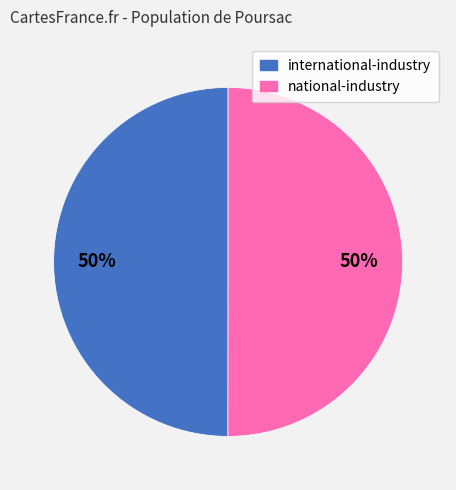

To the nearest percent, what is the average slice percentage?

50%